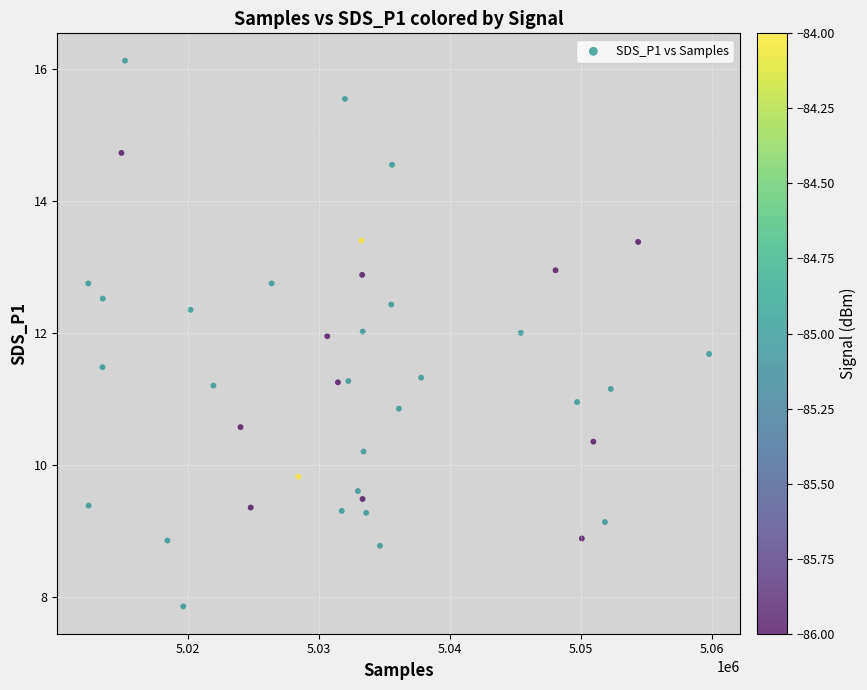

What is the range of Y values (max minus min)?

8.3